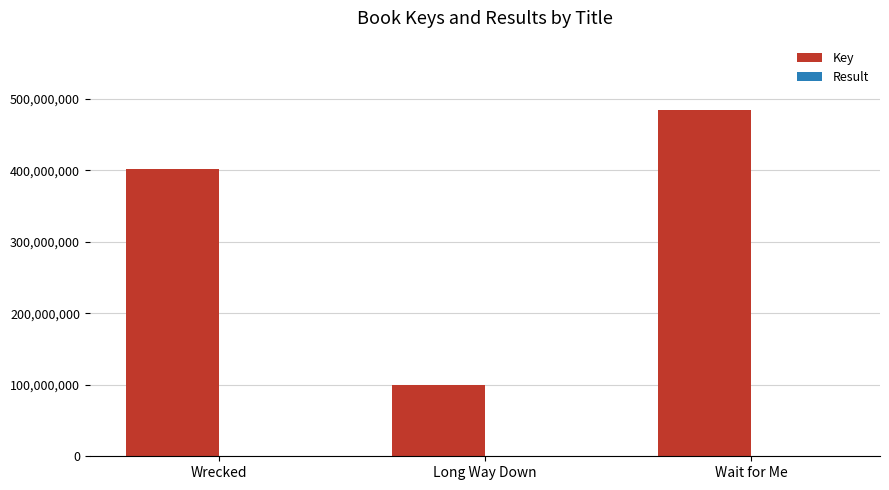

Between Wrecked and Long Way Down, which series saw the biggest shift?

Key